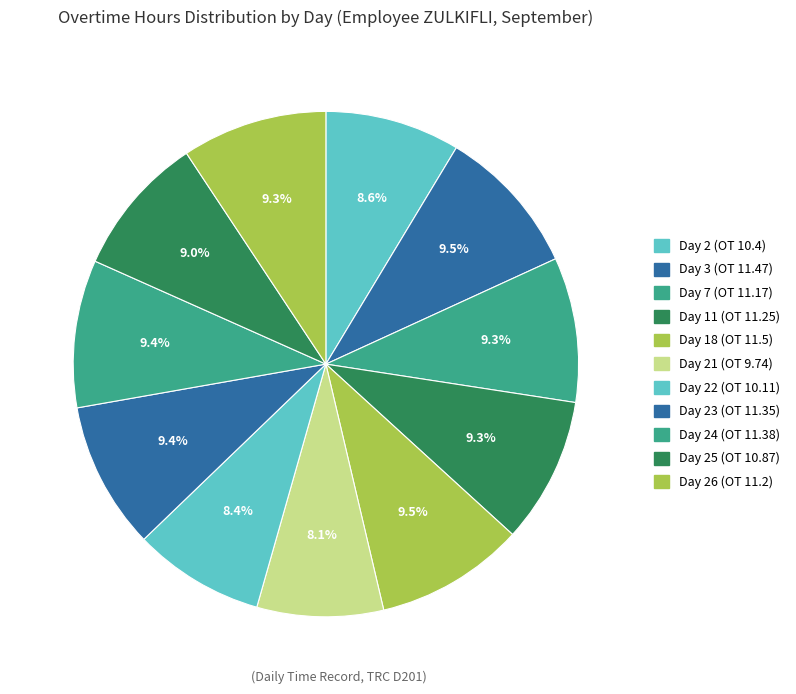

To the nearest percent, what is the difference between the Day 21 (OT 9.74) and Day 3 (OT 11.47) slice percentages?

1%